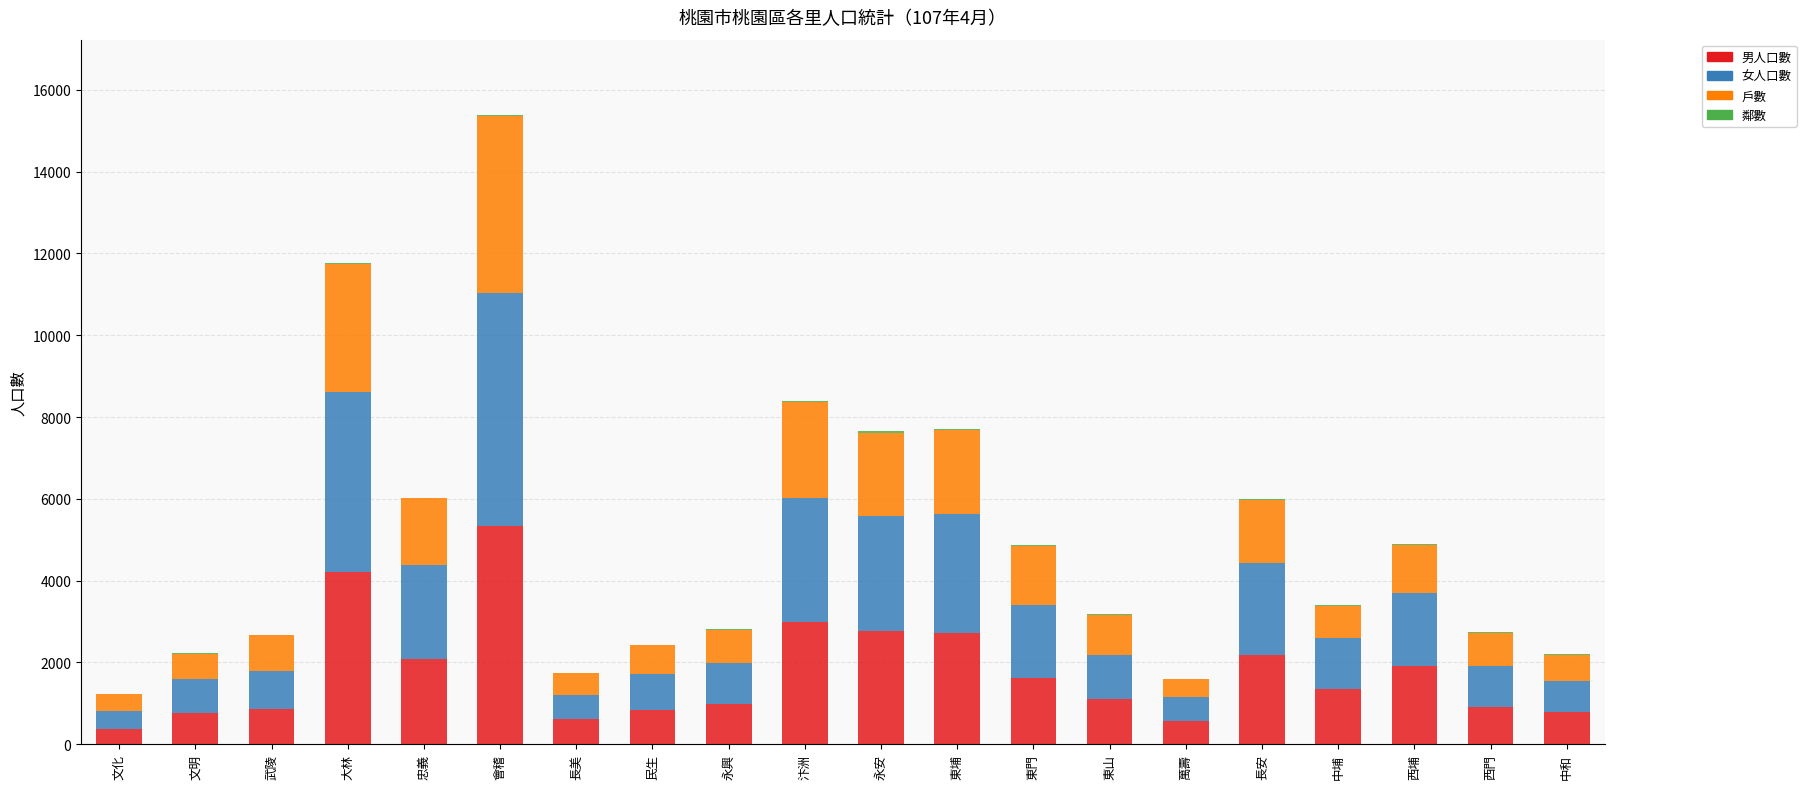

Are the bars grouped side by side (vs. stacked)?

No